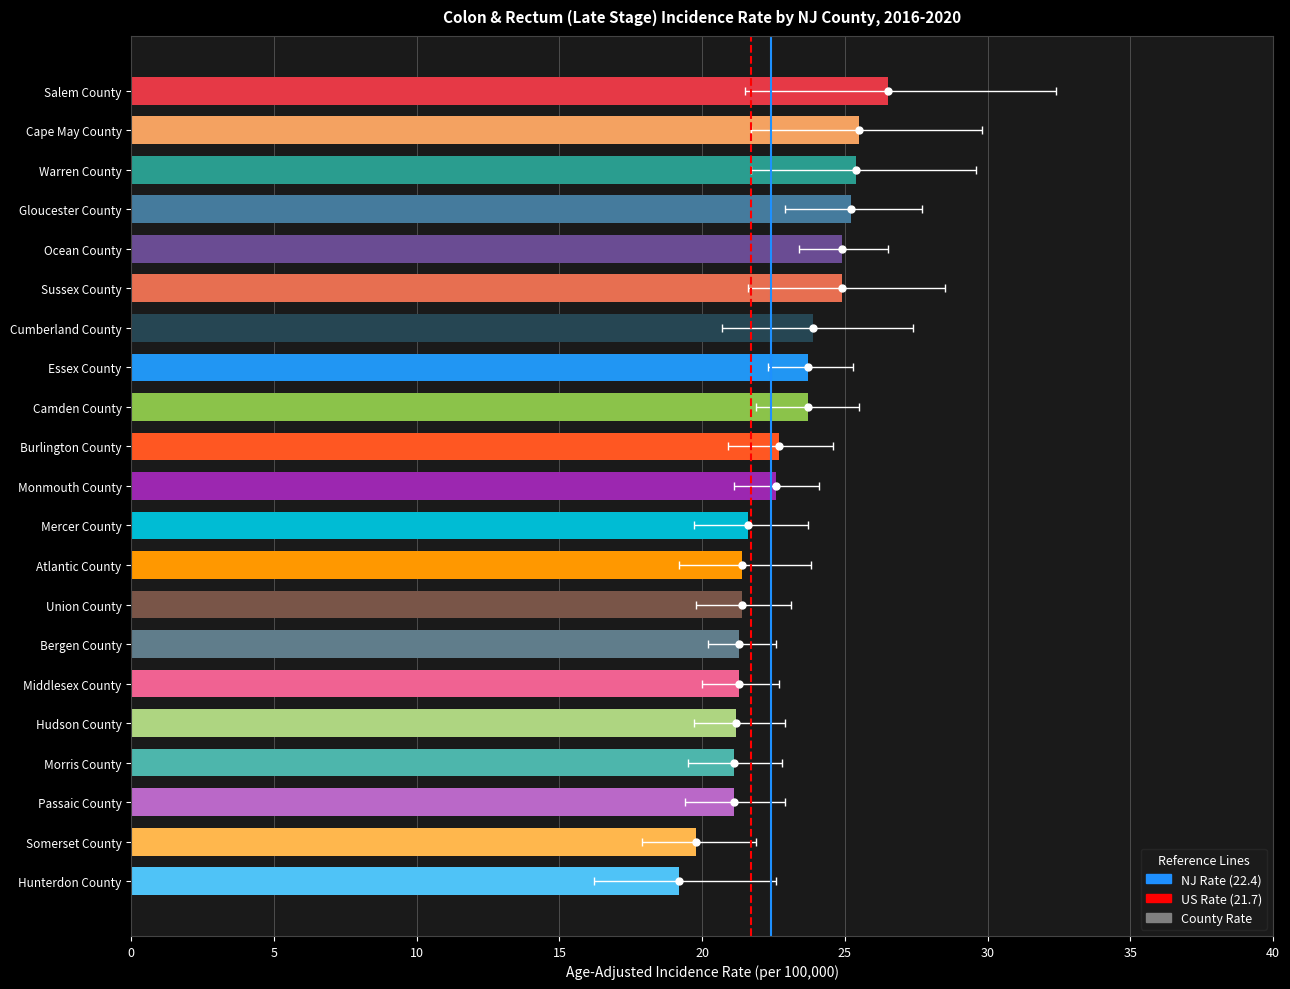

Which series contains the highest Y value?

Upper 95% CI